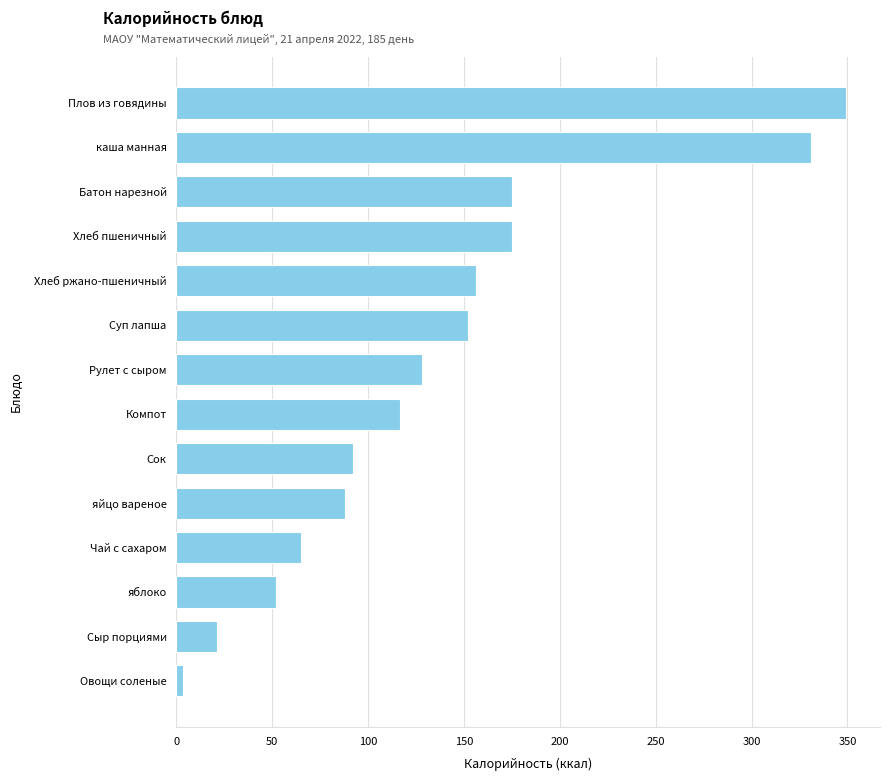

What is the difference between the maximum and minimum values?

346.0